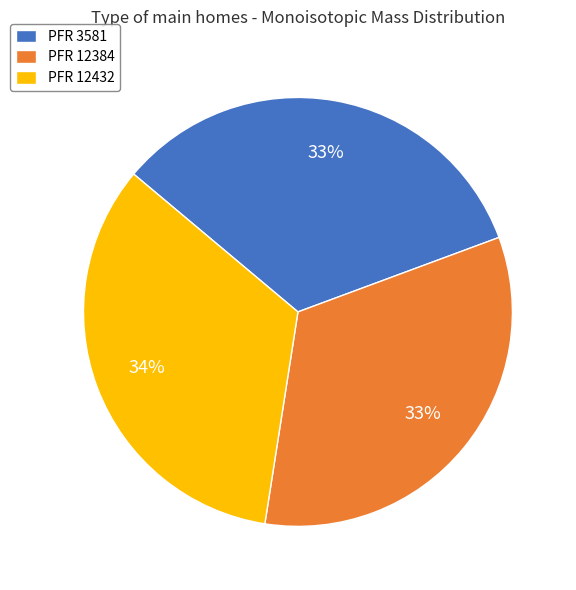

The PFR 3581 slice represents 48% of the pie. True or false?

False